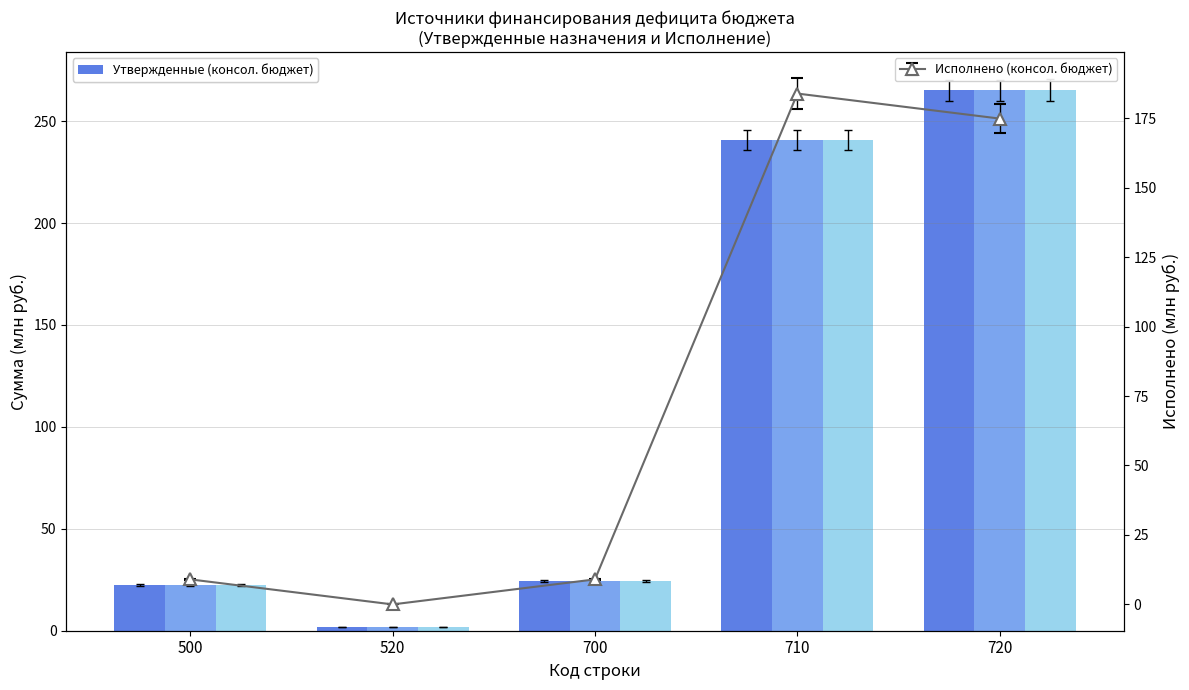

Count the number of data series in this chart.

3